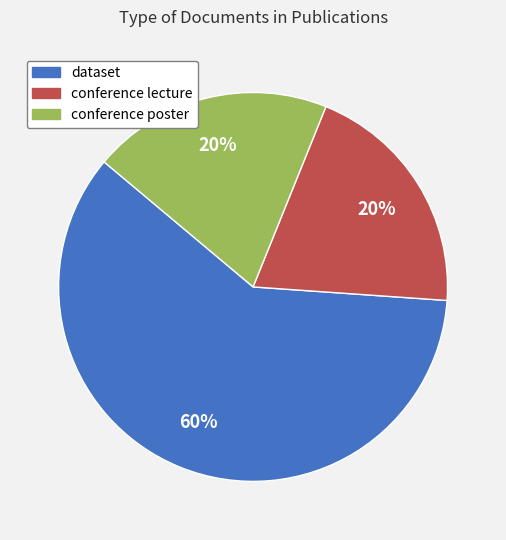

Is there any slice that represents more than half of the pie?

Yes